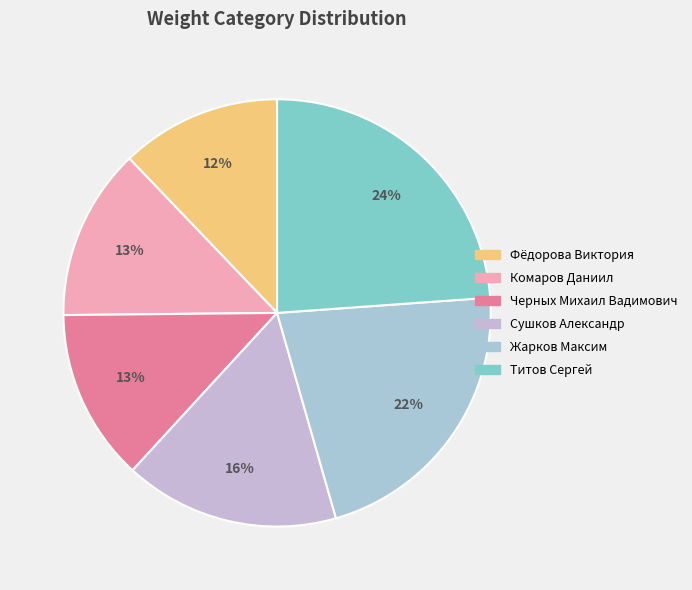

What percentage is the Фёдорова Виктория slice, to the nearest percent?

12%